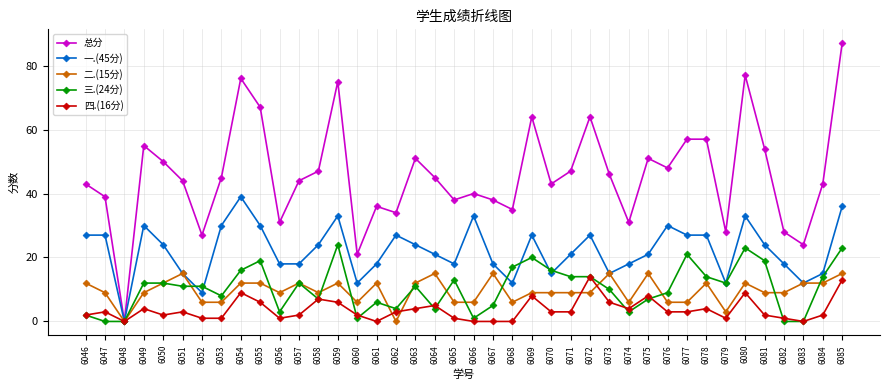

Where is the first local maximum for 二.(15分)?

6051